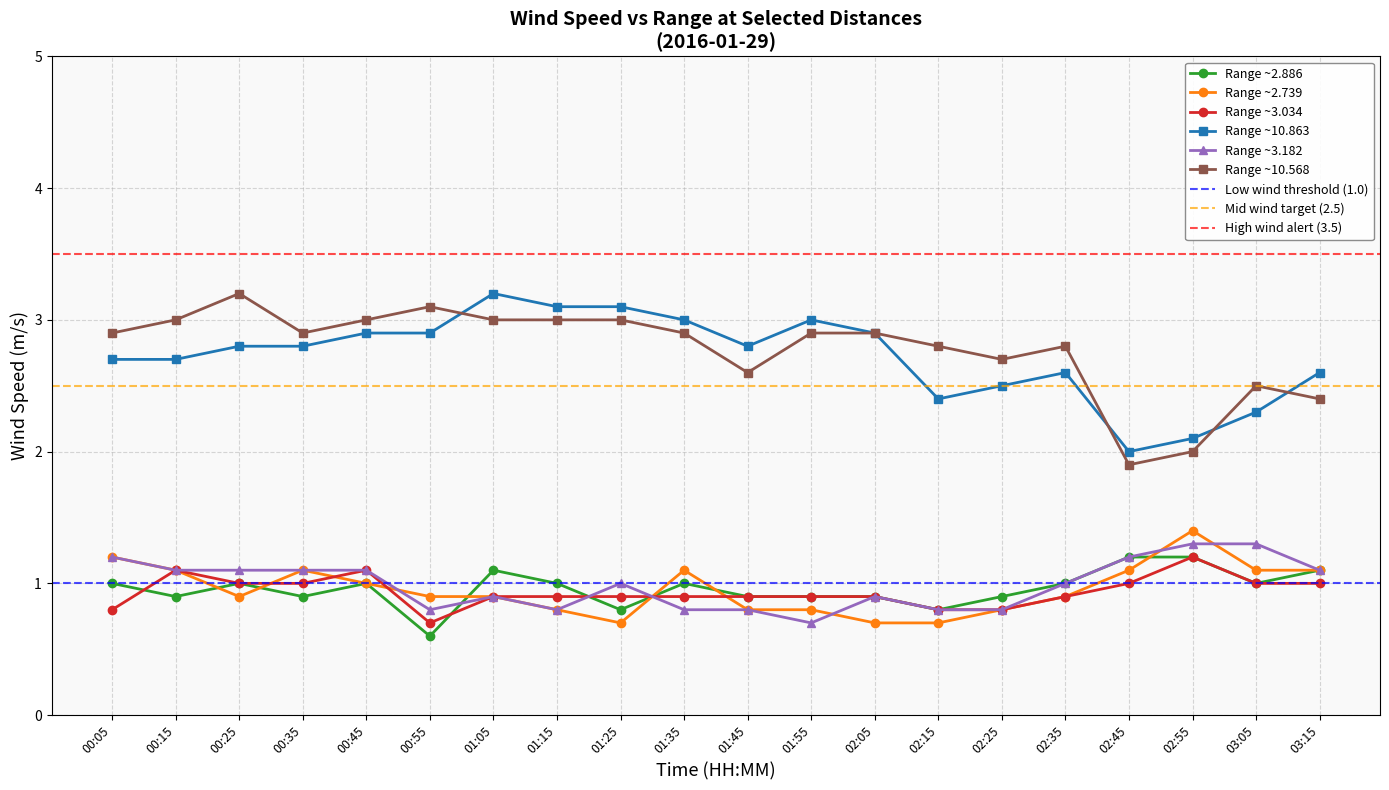

Count the Range ~3.182 values in the range 0 to 1.

11